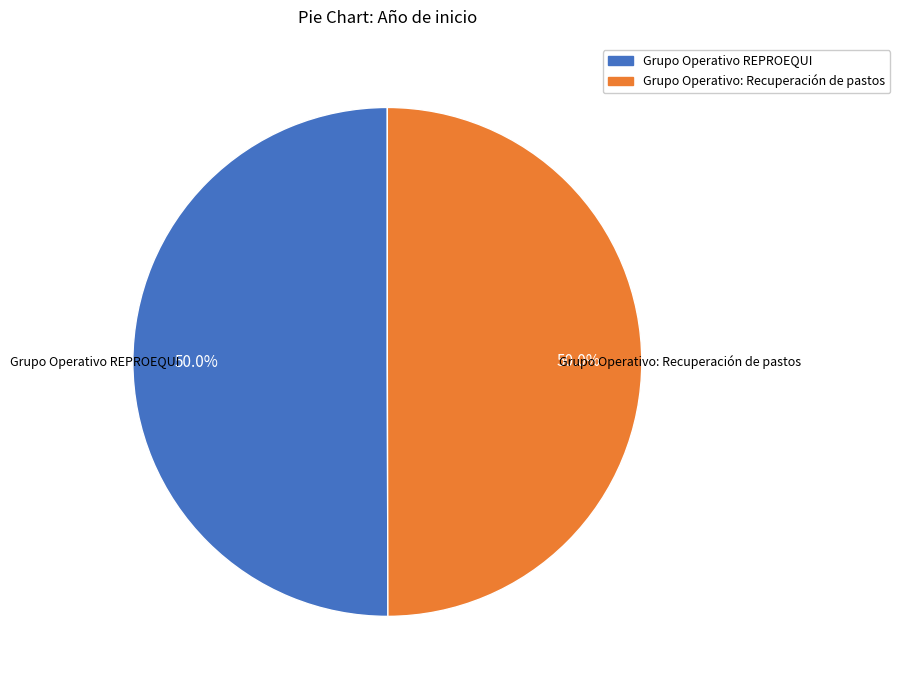

To the nearest percent, what percentage of the pie is Grupo Operativo REPROEQUI?

50%